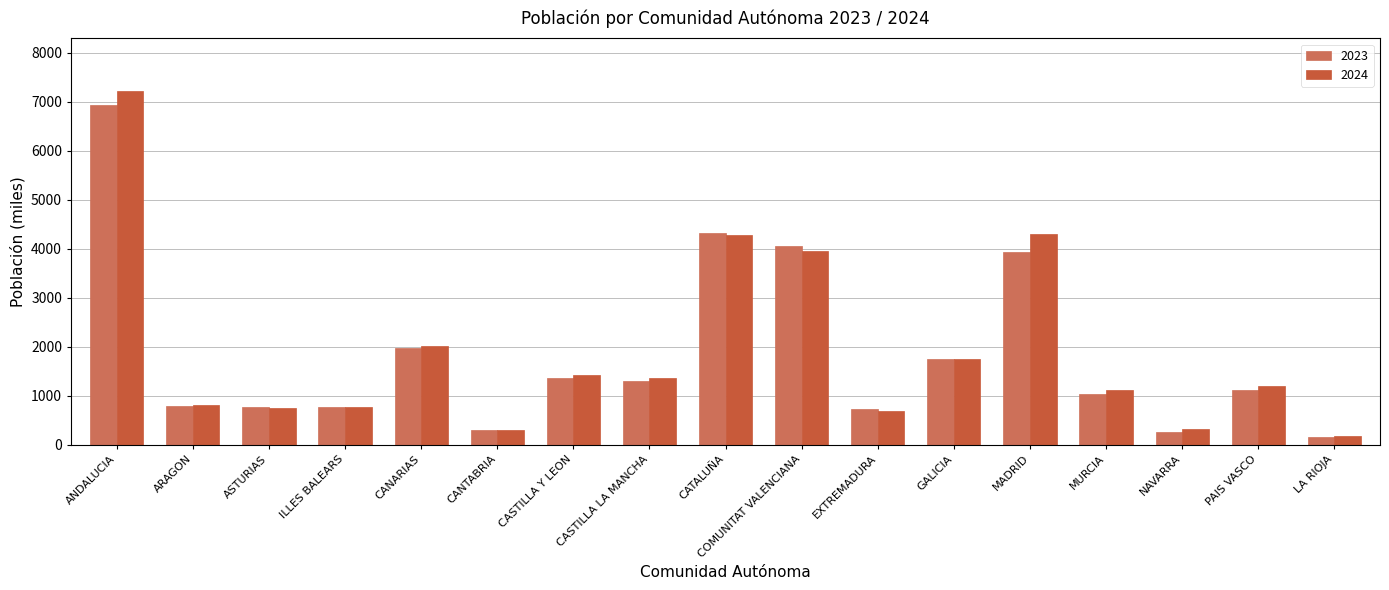

At how many categories does at least one series exceed 6796?

1